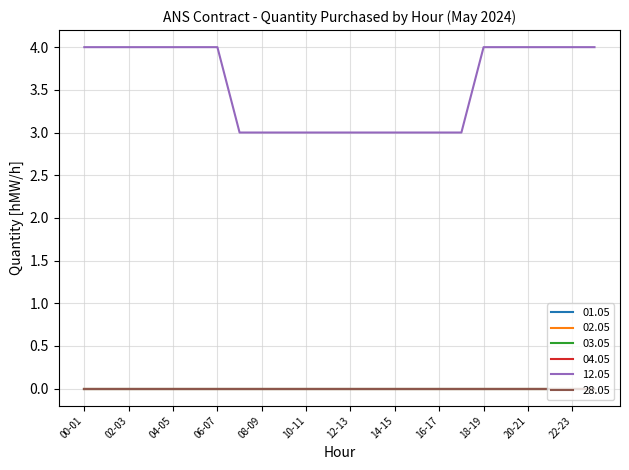

Is this an area chart (filled region under the line)?

No